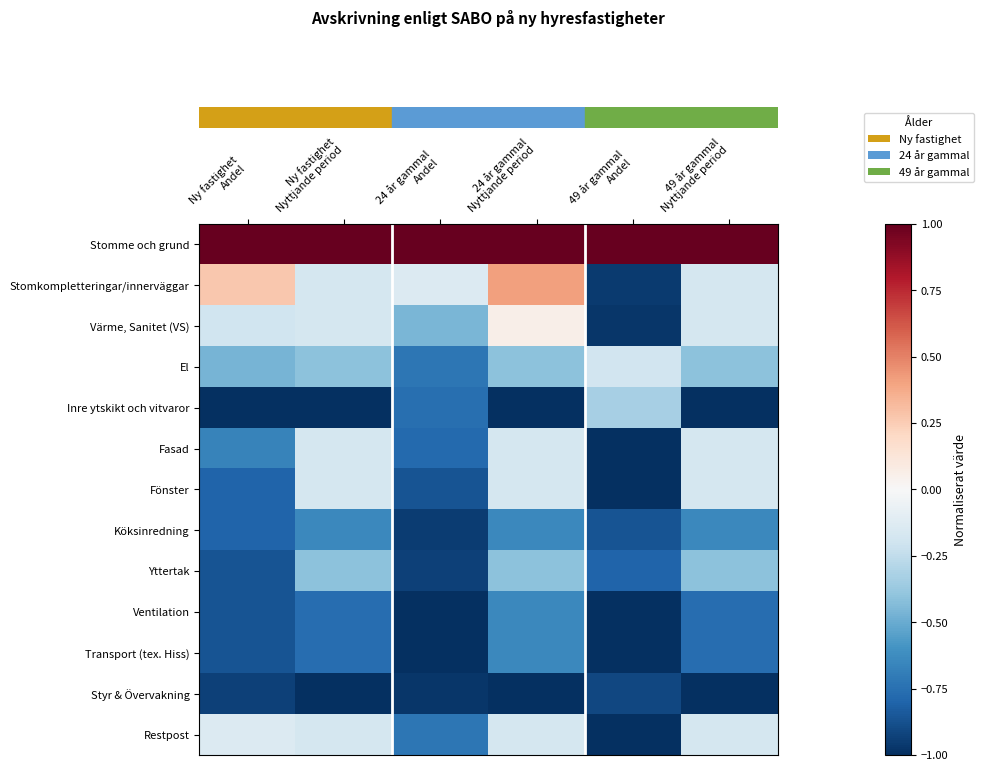

What is the total value across all series at 24 år gammal
Andel?

-8.3